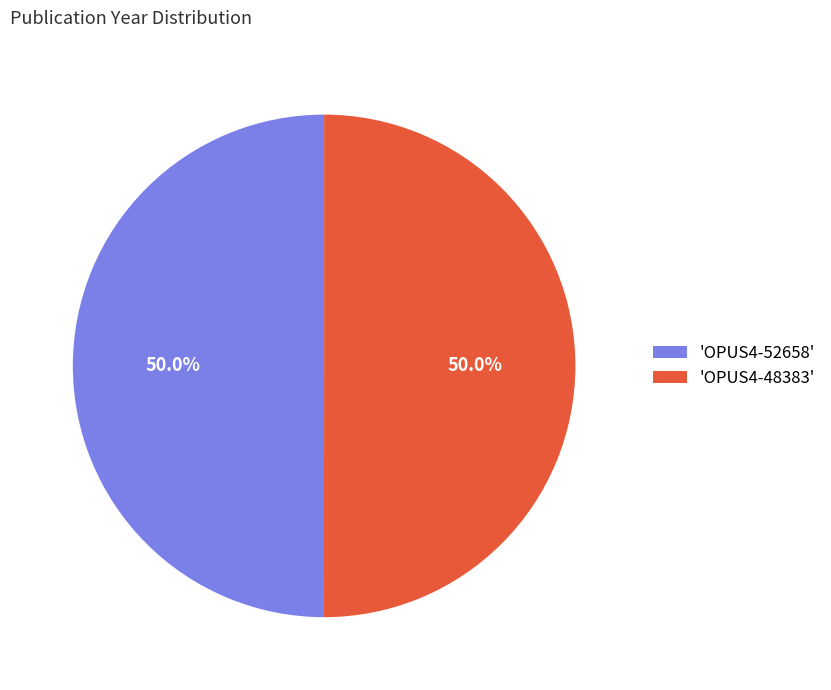

Is the sum of 'OPUS4-52658' and 'OPUS4-48383' greater than half?

Yes